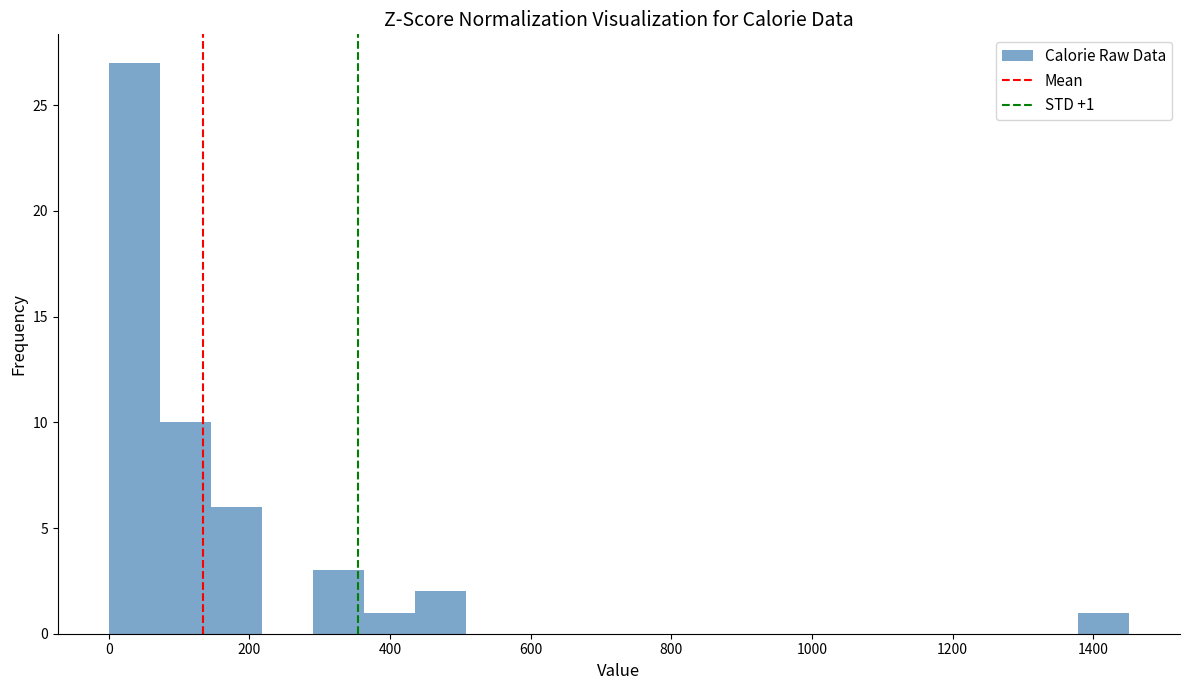

Around what value on the x-axis is the tallest bar? Give the approximate position of its centre, as read against the axis.

40